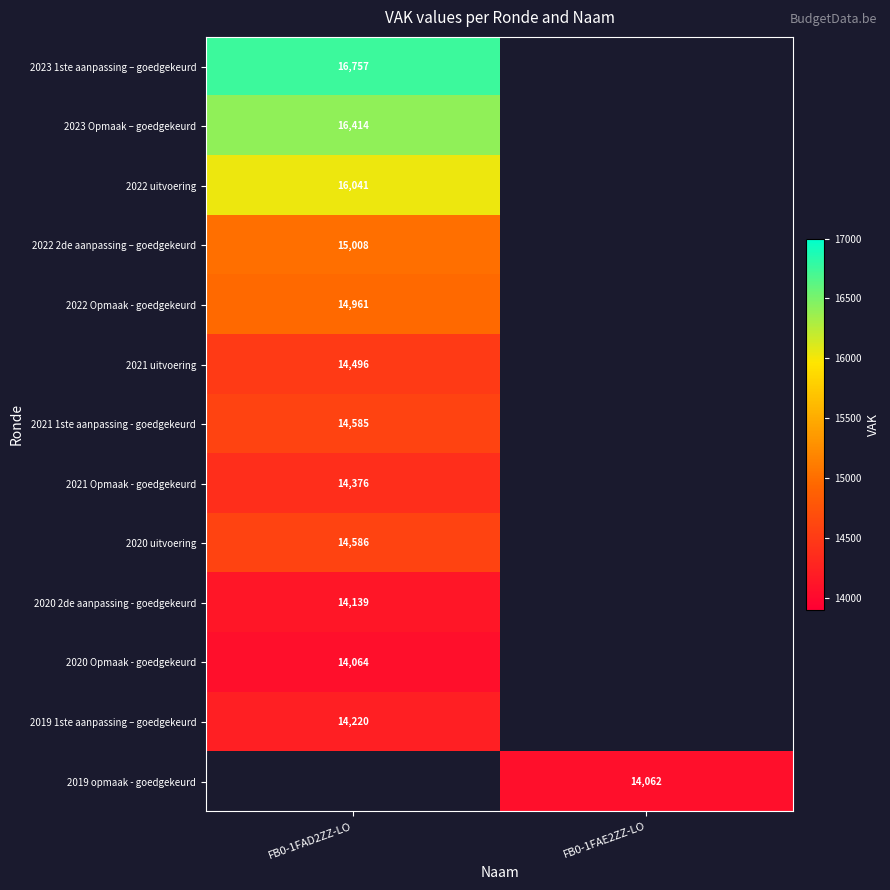

The value of 2021 uitvoering at FB0-1FAD2ZZ-LO is 22171. True or false?

False